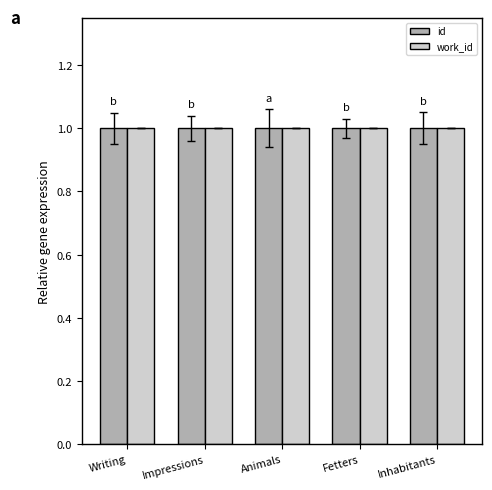

What is the label of the 3rd bar from the right?

Animals